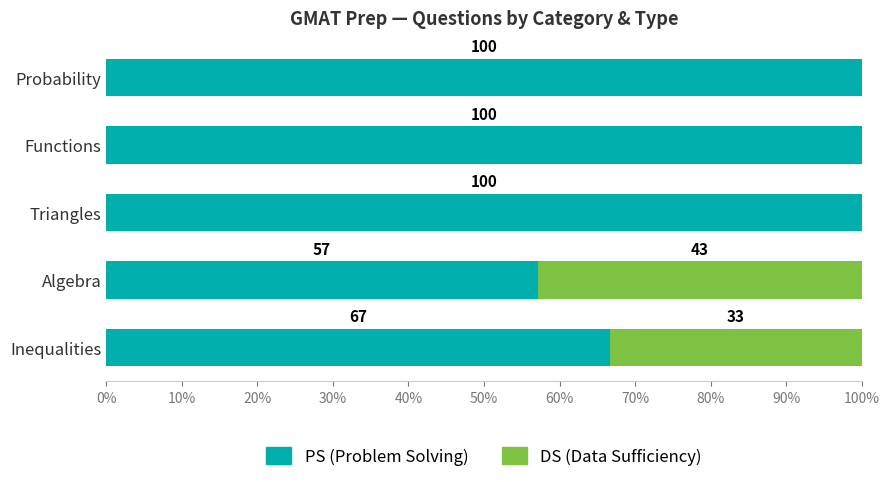

What is the total value across all series at Triangles?

100.0